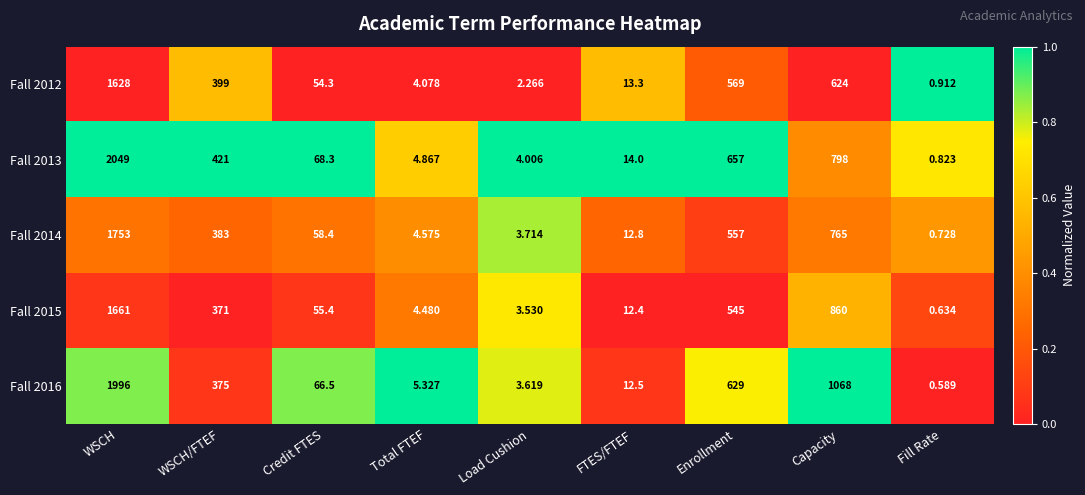

At which category is the sum across all series the highest?

WSCH